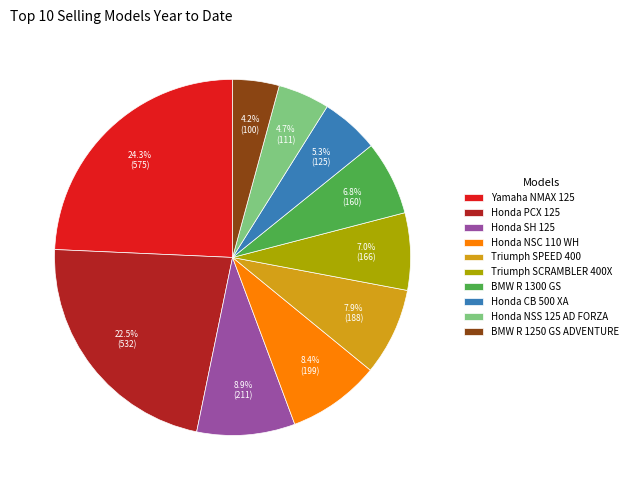

Which category has the biggest portion of the pie?

Yamaha NMAX 125